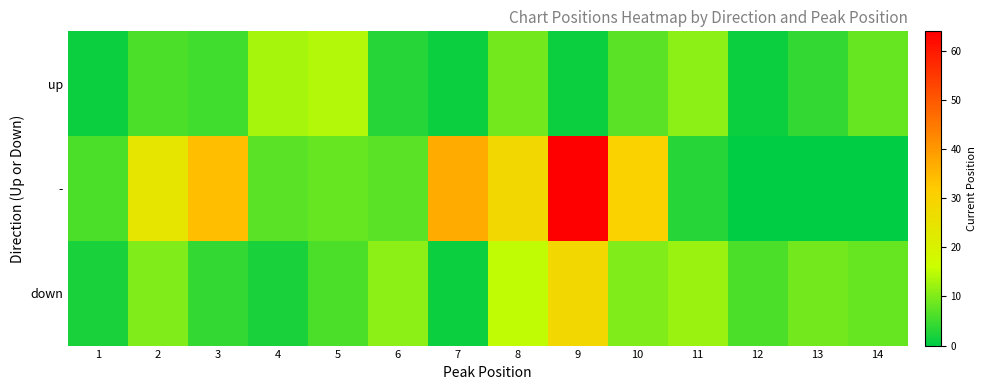

Which label corresponds to the smallest value in the chart?

12